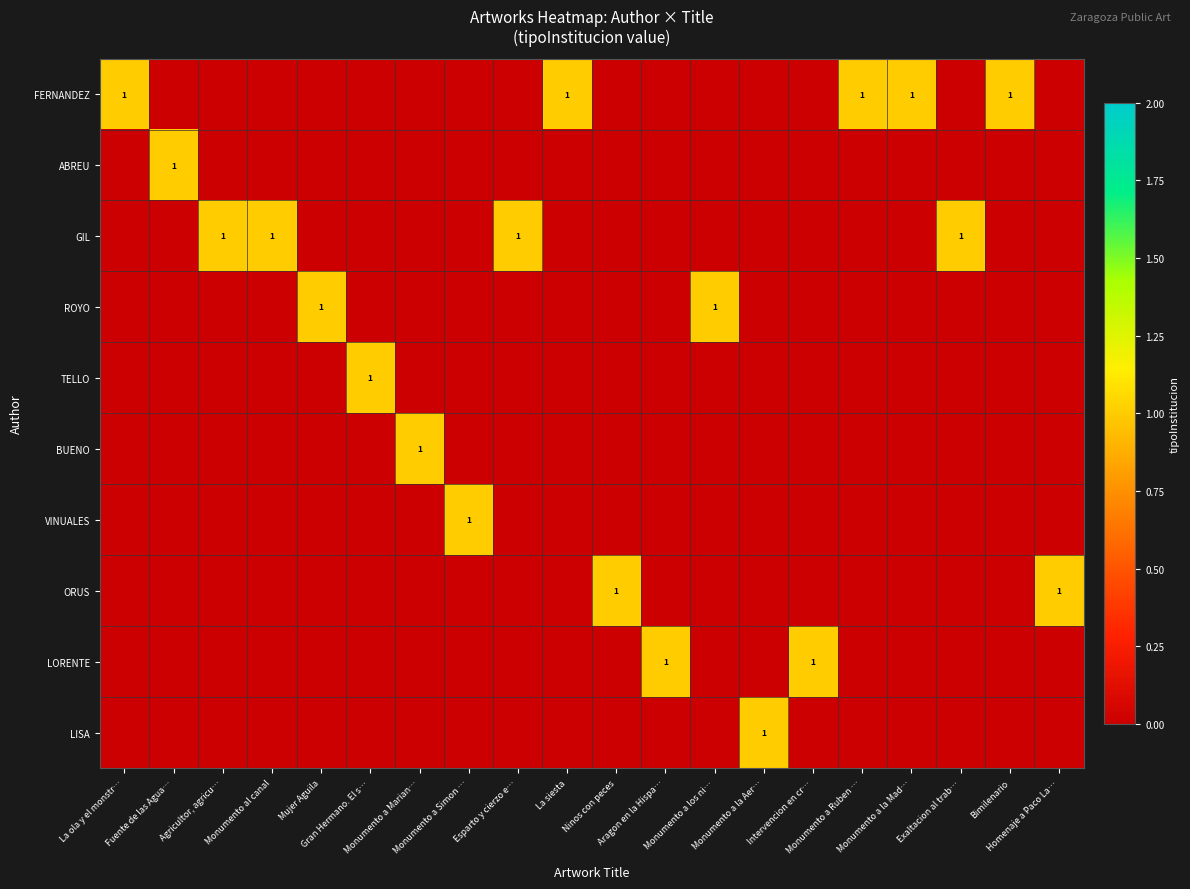

Rank the series at Monumento a Marian… from lowest to highest value.

FERNANDEZ, ABREU, GIL, ROYO, TELLO, VINUALES, ORUS, LORENTE, LISA, BUENO